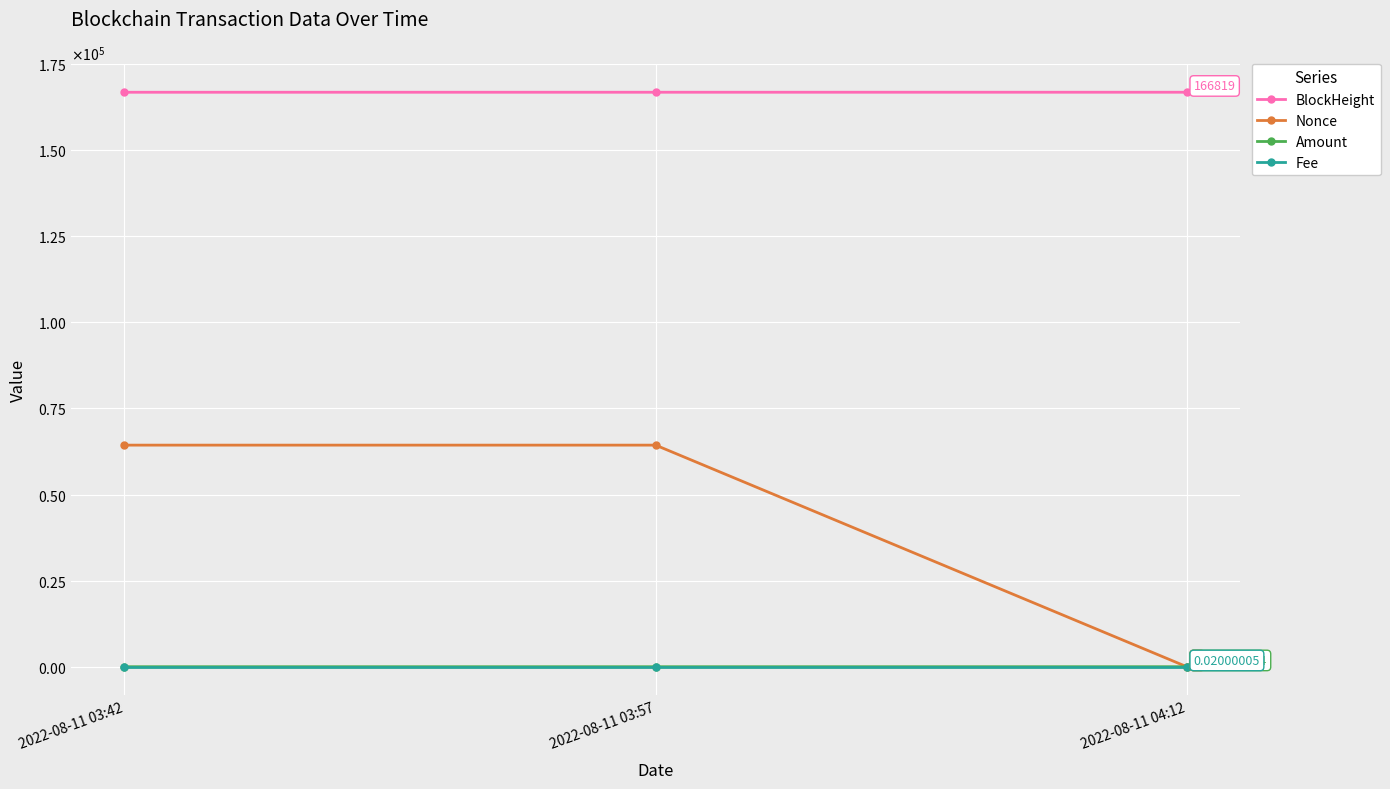

What is the label of the 3rd point from the left?

2022-08-11 04:12